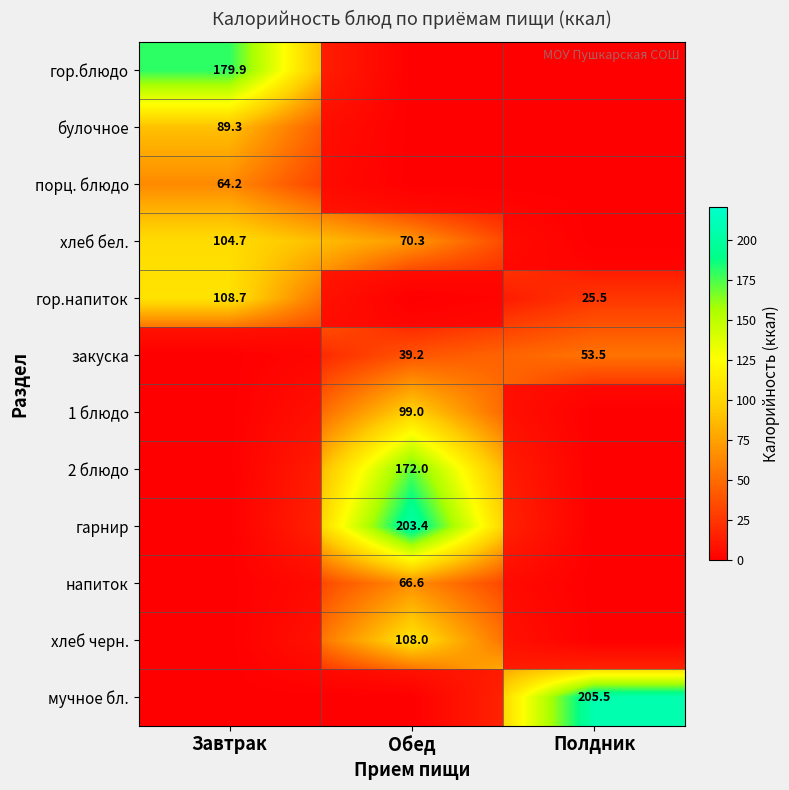

Is it true that гор.блюдо equals 179.9 at Завтрак?

True